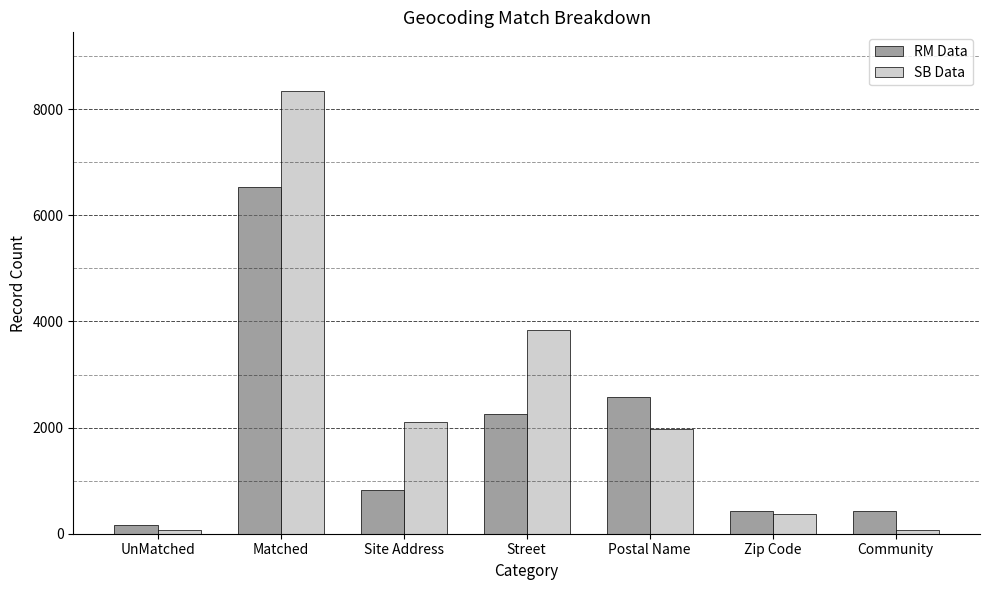

At which label is RM Data closest to 3347?

Postal Name